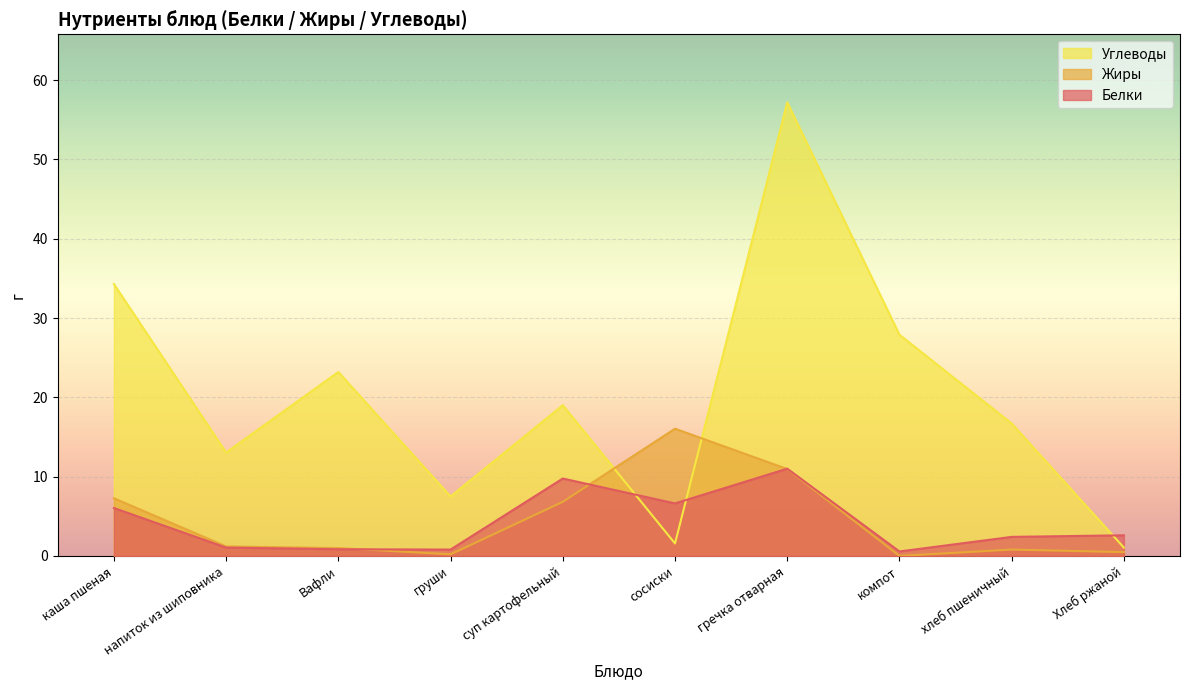

Is the value of Белки at груши greater than the value of Жиры at гречка отварная?

No